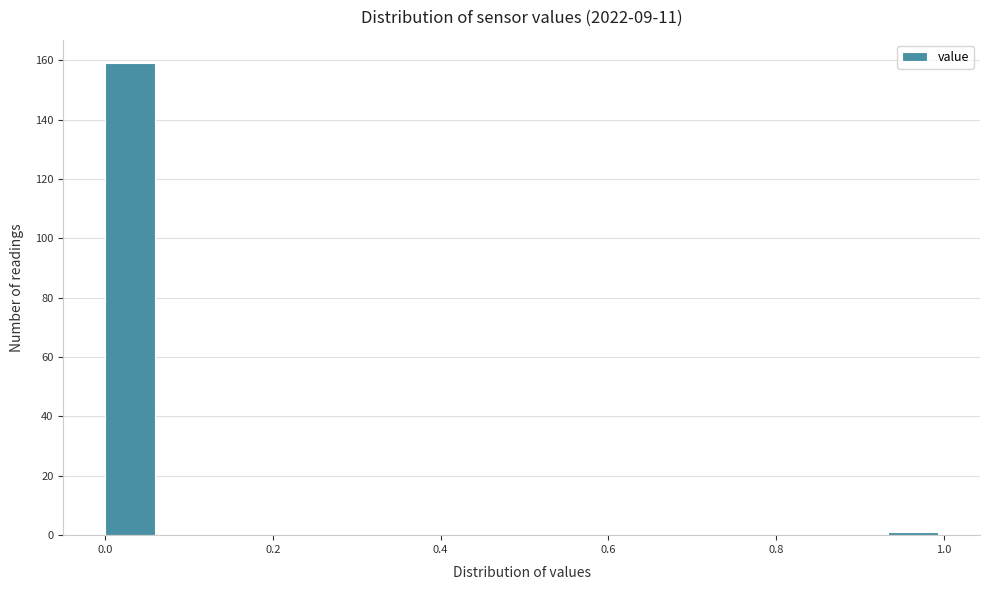

Around what value on the x-axis is the tallest bar? Give the approximate position of its centre, as read against the axis.

0.04